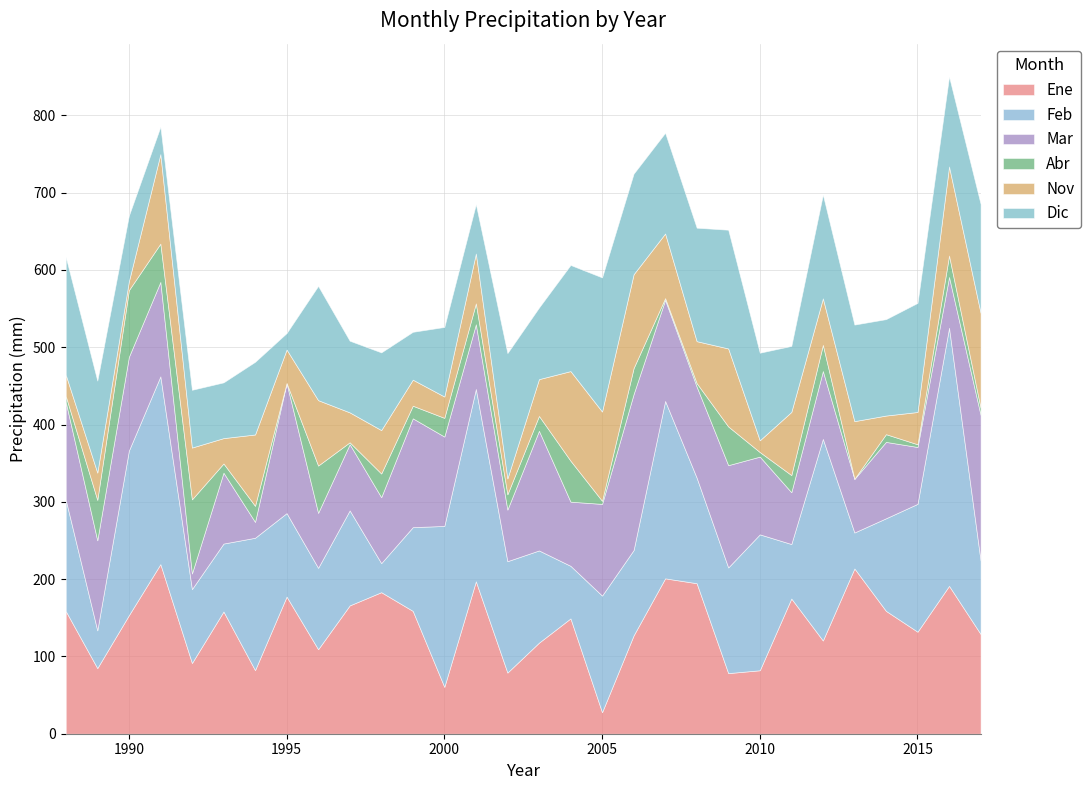

At which label does Dic first exceed 119?

1988